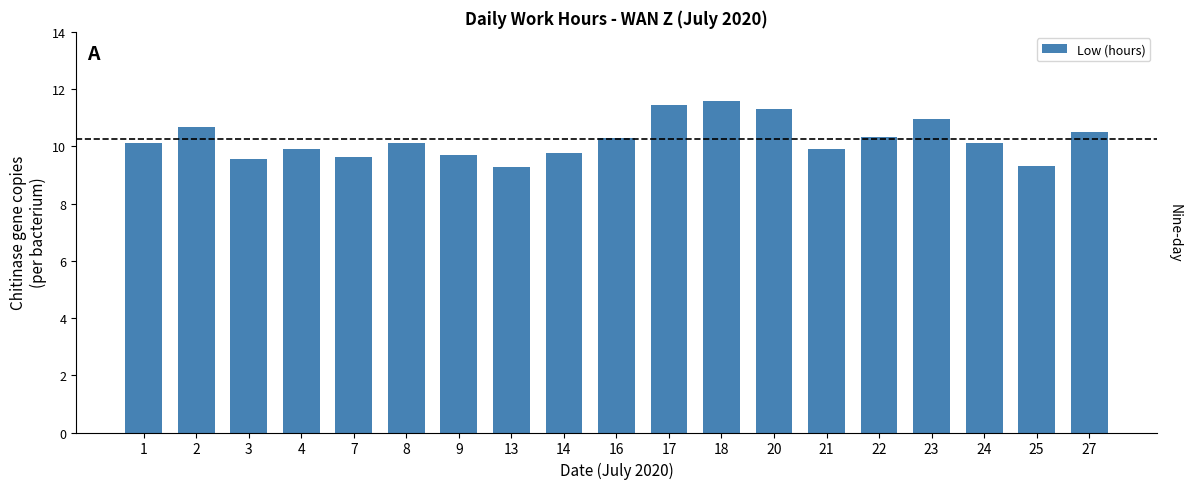

The chart shows a value of 9.3 at 25. True or false?

True